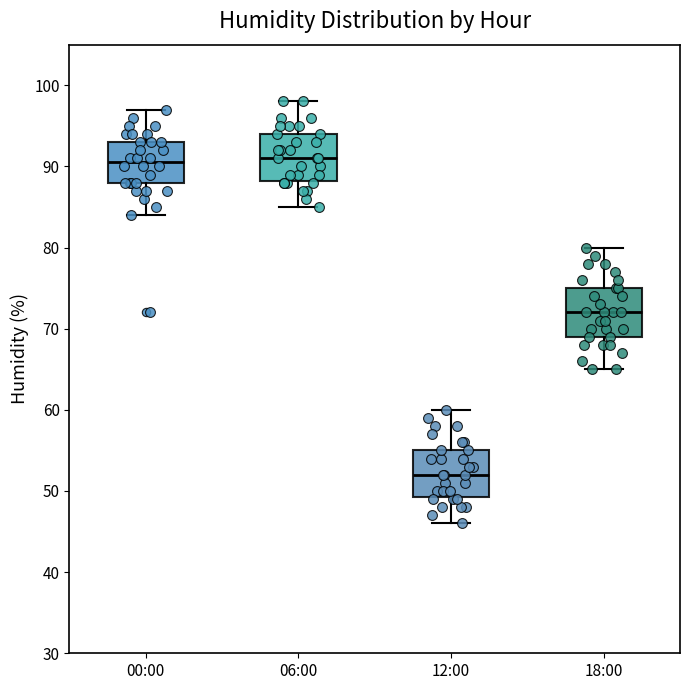

Reading left to right, read every box against the y-axis: the position of its median line, the range the box covers, and the ends of its whiskers. The values are not printed on the chart, so give them approximately, as read against the axis.

00:00: median 91, box 88 to 93, whiskers 84 to 97
06:00: median 91, box 88 to 94, whiskers 85 to 98
12:00: median 52, box 49 to 55, whiskers 46 to 60
18:00: median 72, box 69 to 75, whiskers 65 to 80